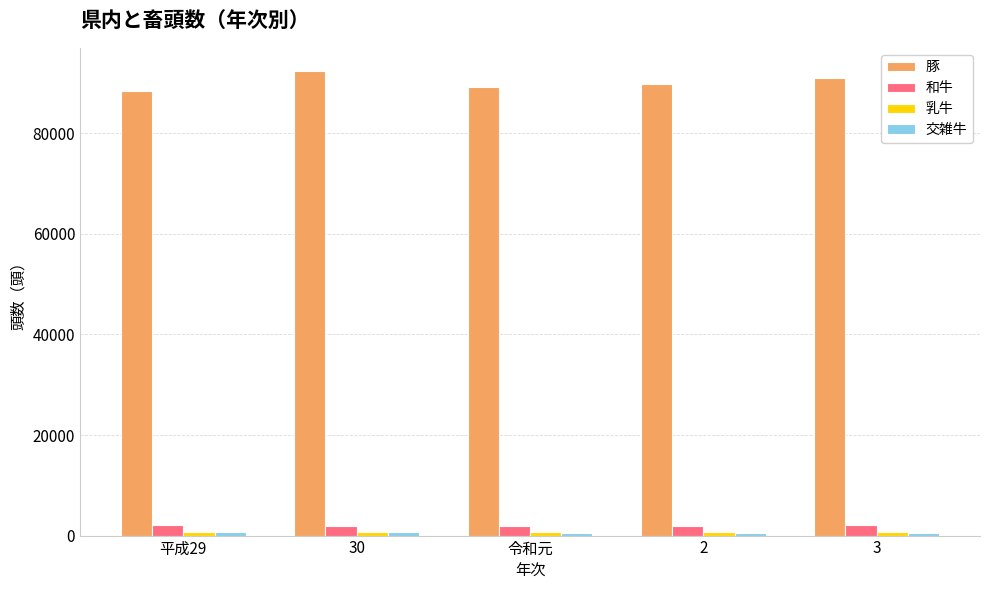

What is the sum of all 豚 values?

450932